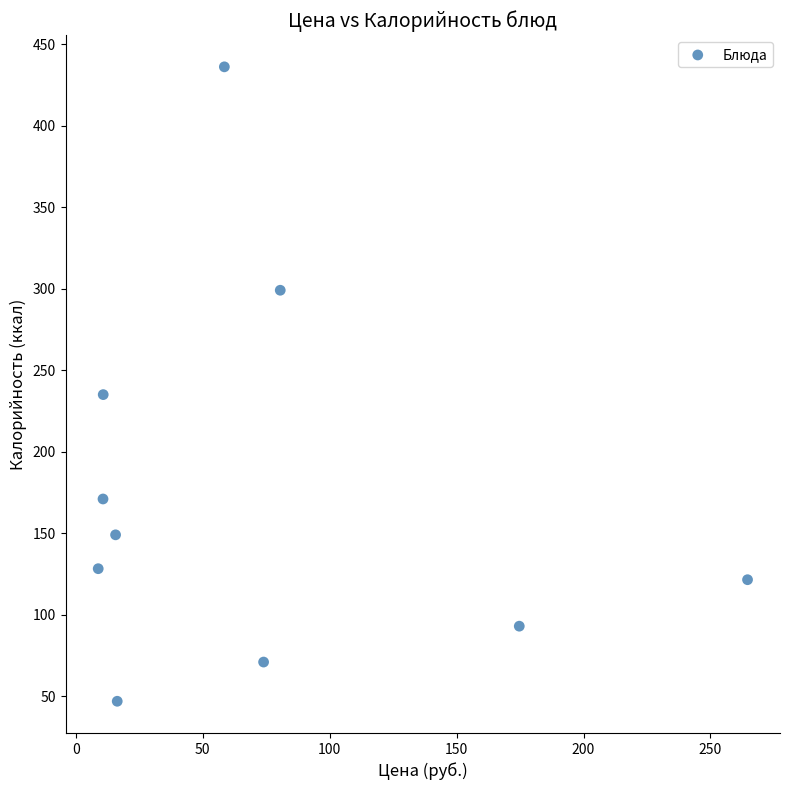

What Y value in the scatter plot is closest to 241?

235.0